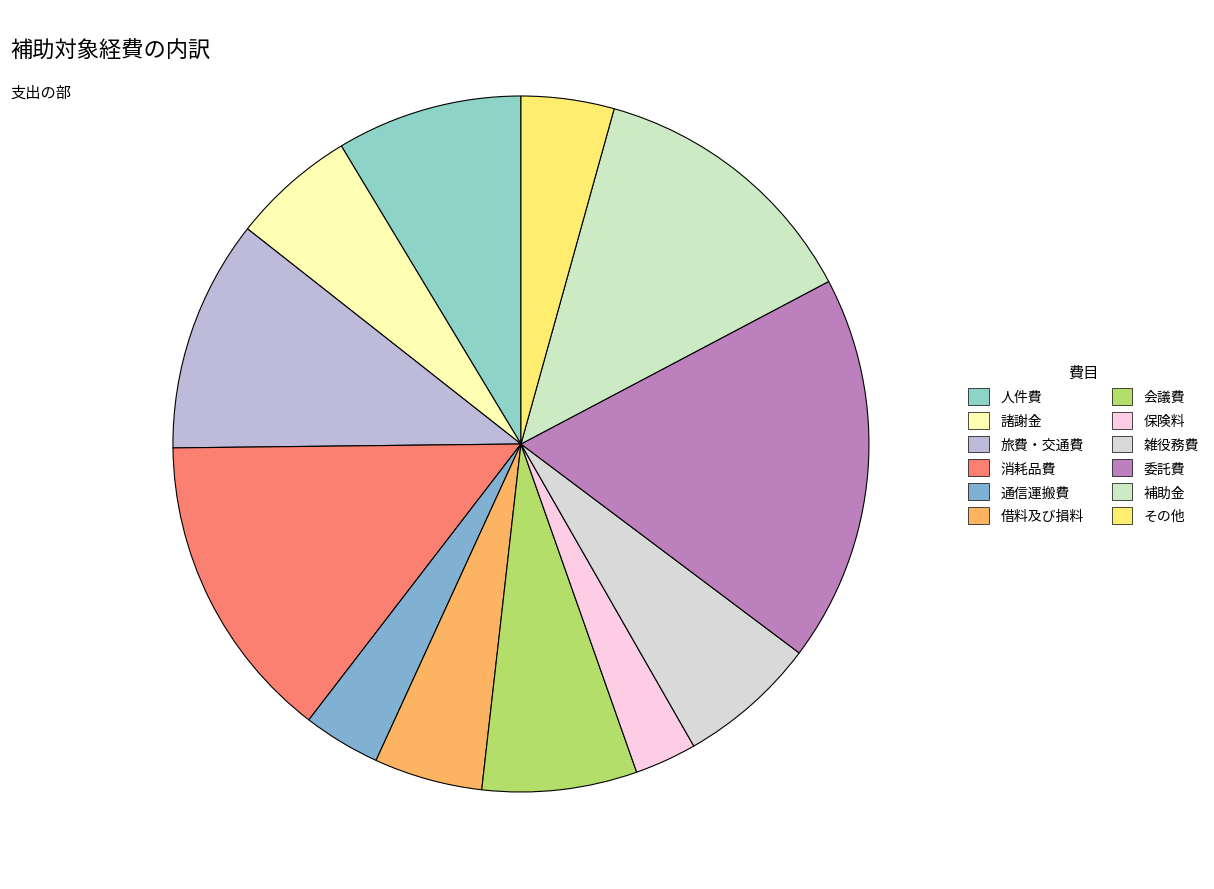

The 委託費 slice represents 18% of the pie. True or false?

True